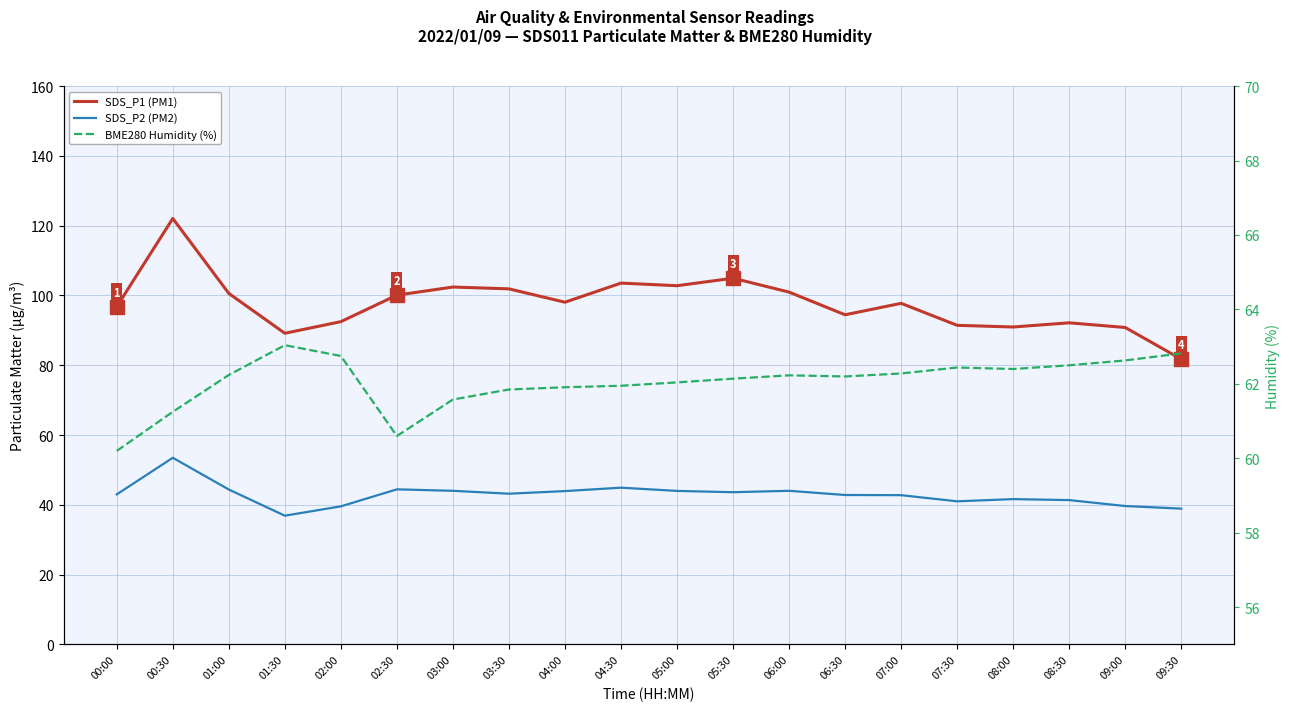

What is the sum of the BME280 Humidity (%) values at 01:00 and 04:00?

124.2